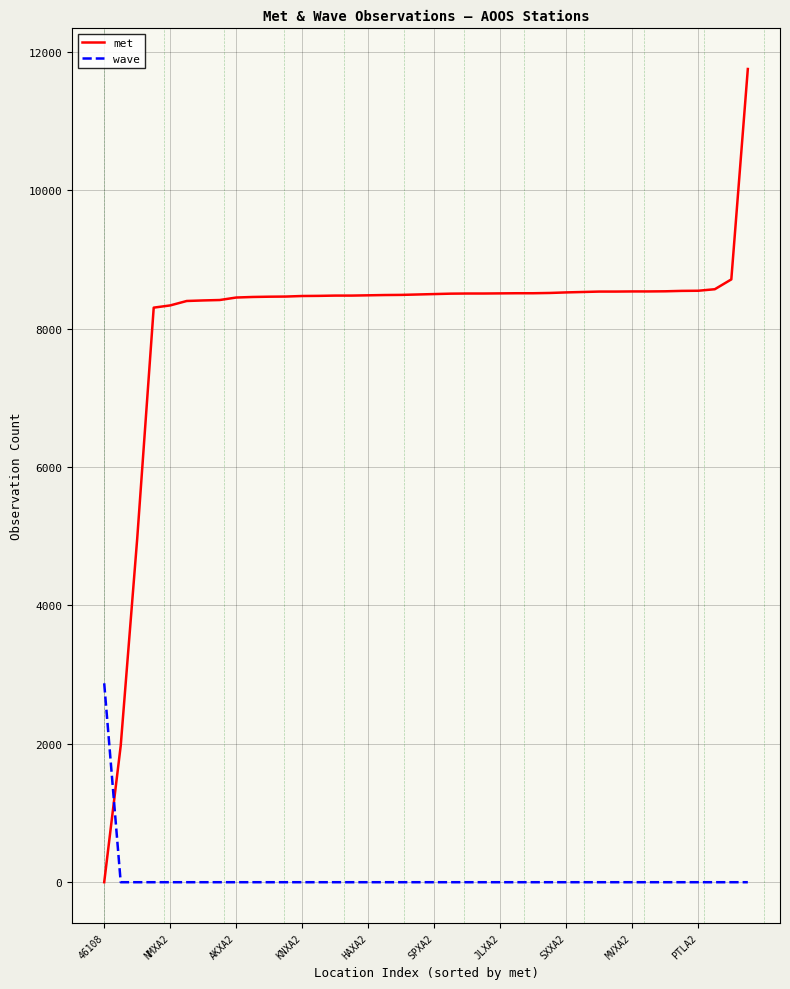

Which series has the largest total across all categories?

met